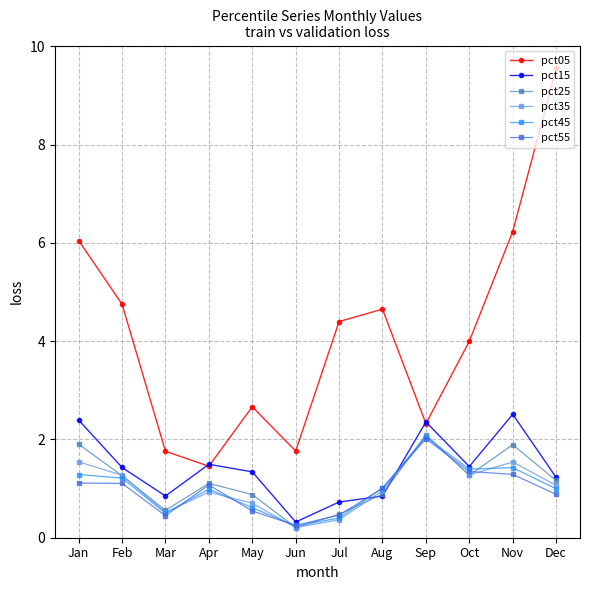

In pct25, how many points are lower than both neighbors (excluding endpoints)?

3